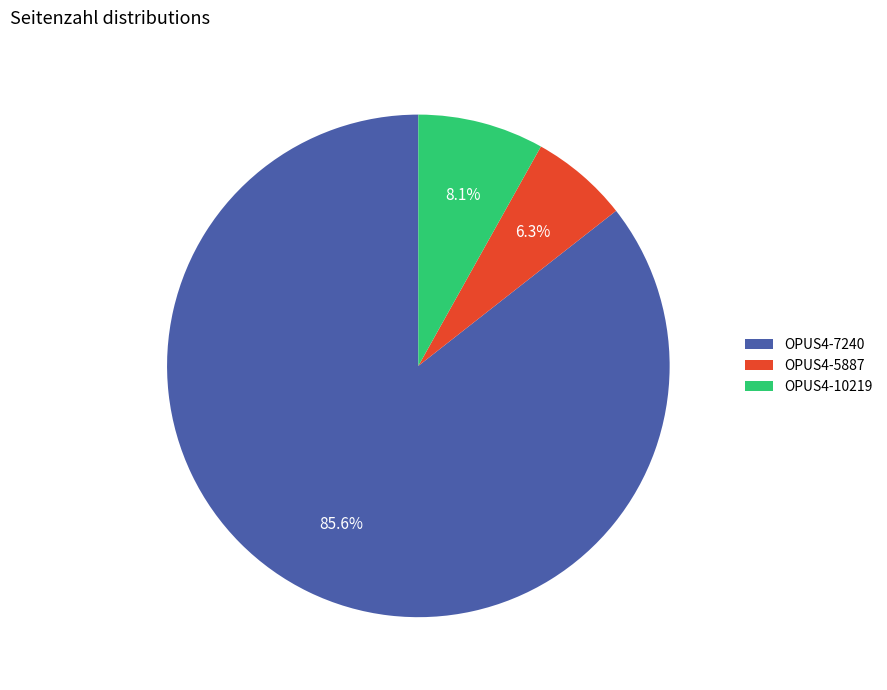

Which slice is the smallest?

OPUS4-5887